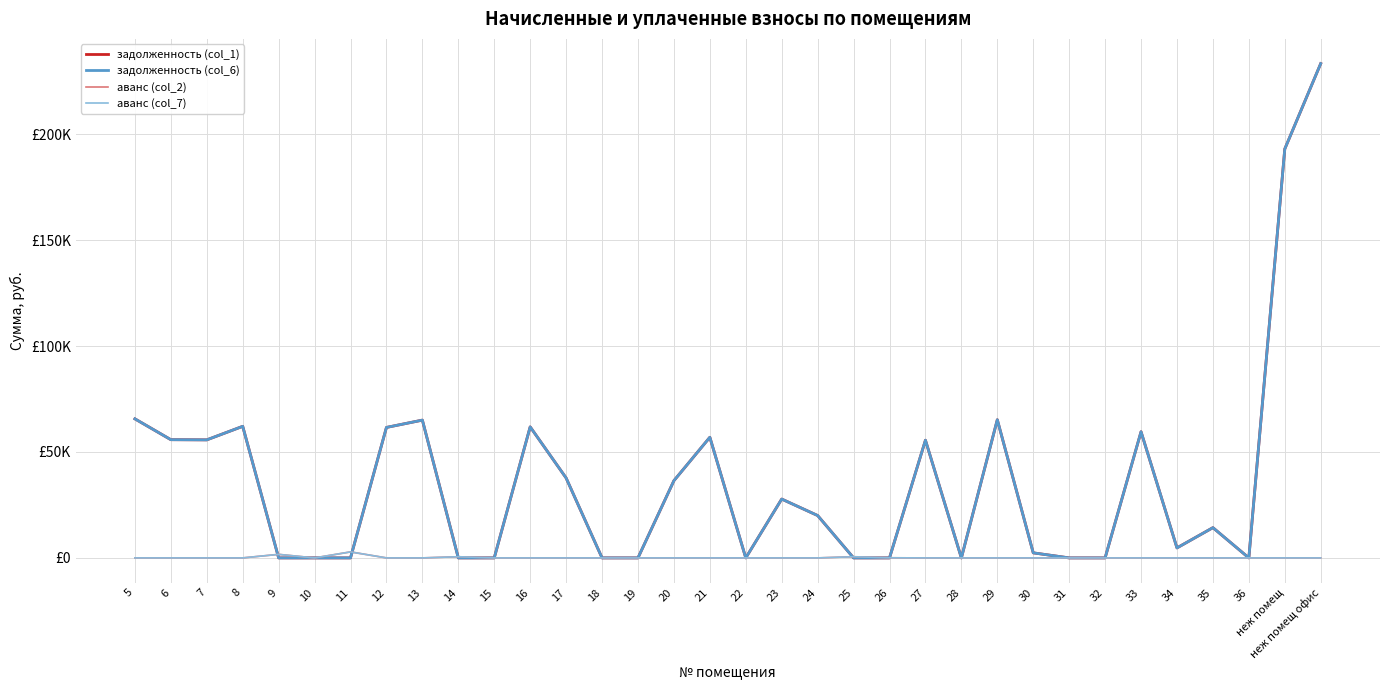

Does the chart have visible grid lines?

Yes